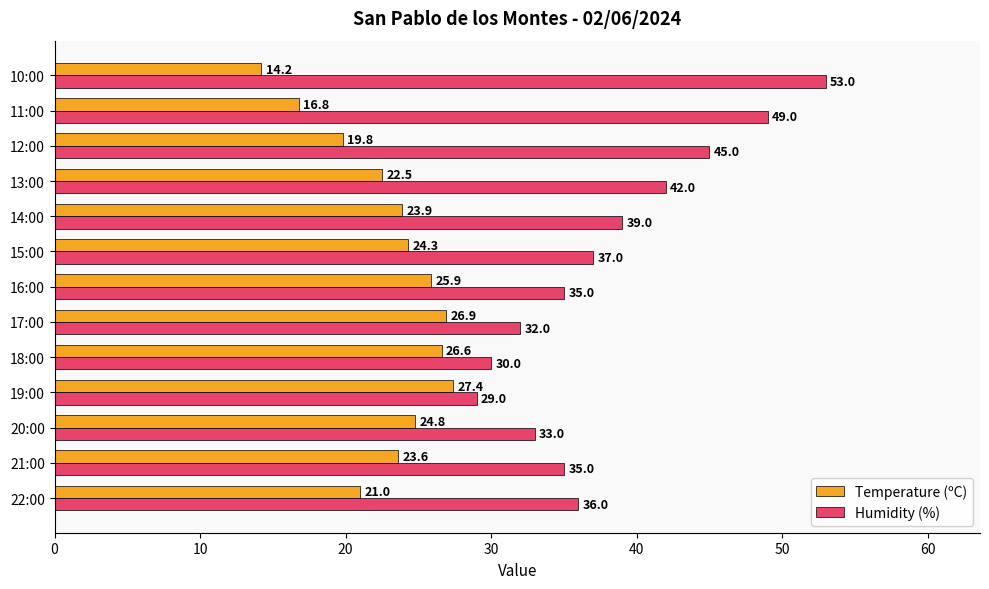

What are all the series names shown in the legend?

Temperature (ºC), Humidity (%)